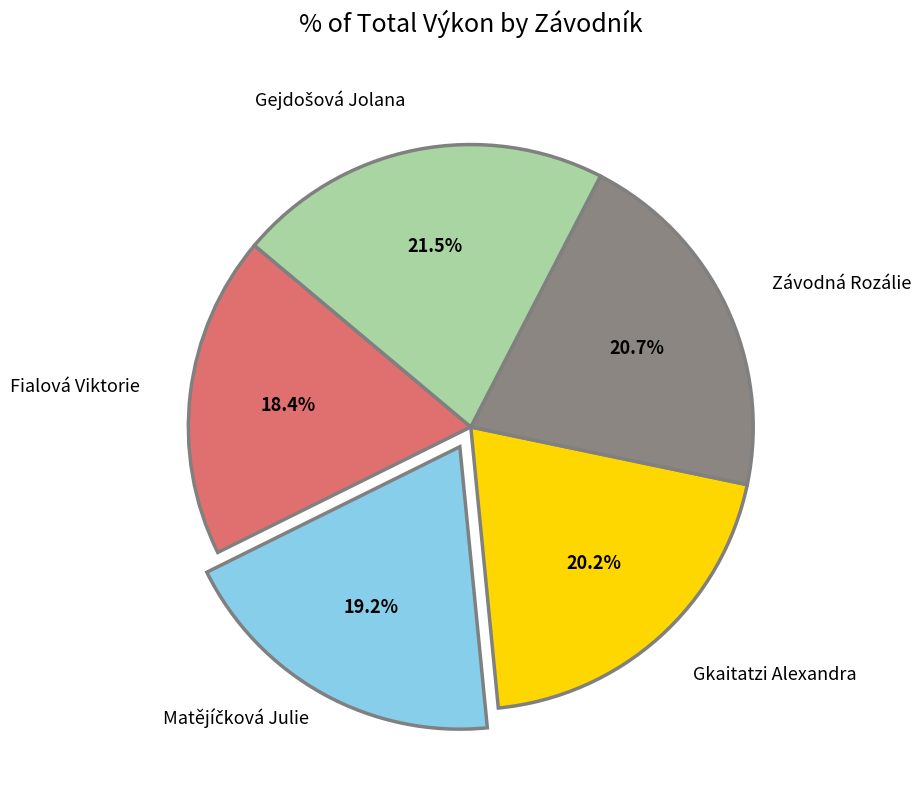

Is there any slice that represents more than half of the pie?

No